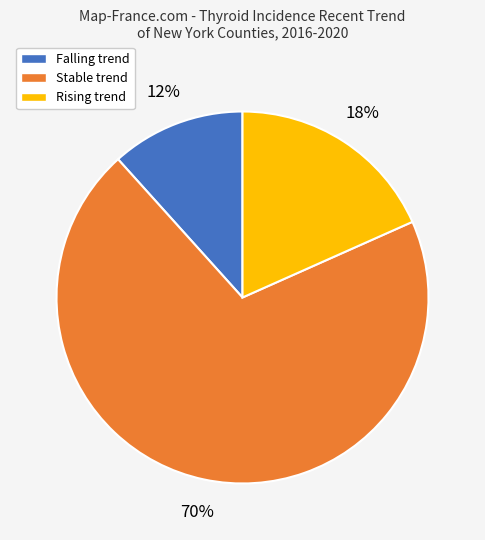

To the nearest percent, what is the combined percentage of Rising trend and Falling trend?

30%